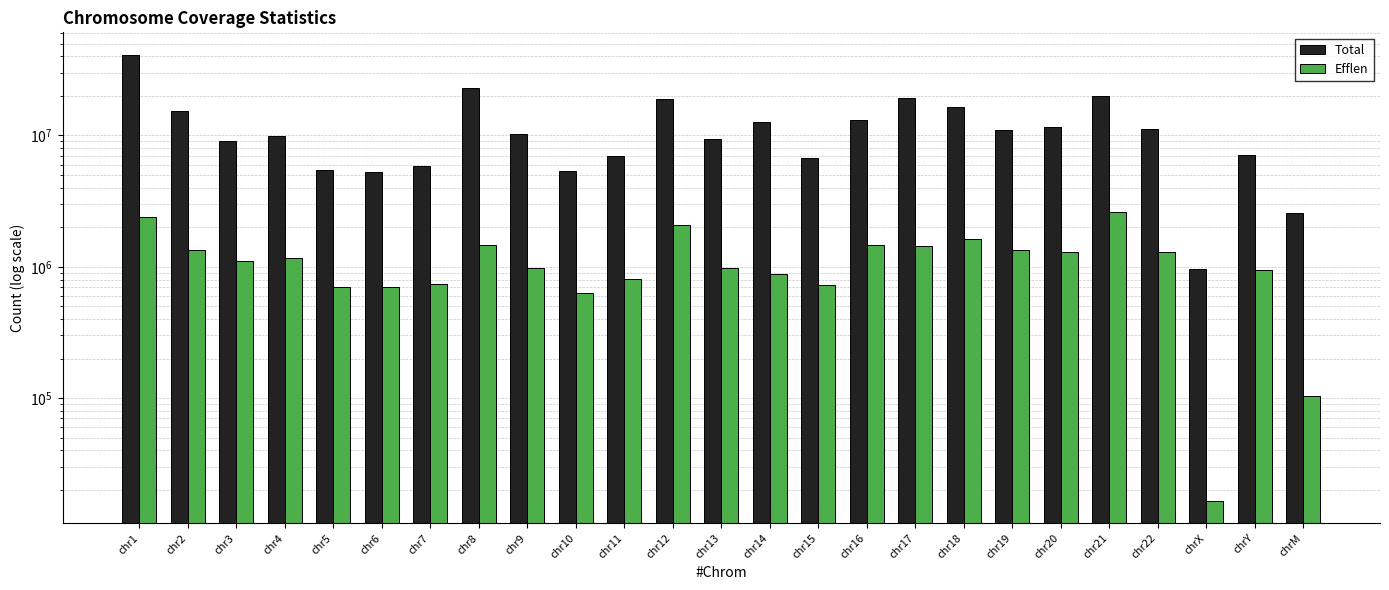

What is the average value of the Total series?

11958689